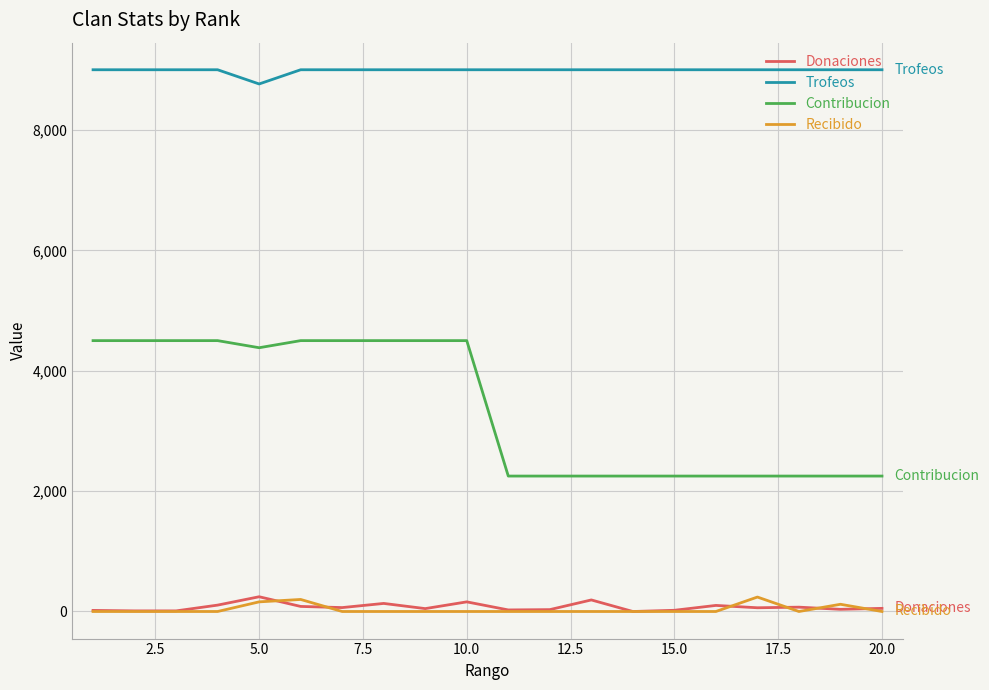

What is the average value of the Trofeos series?

8988